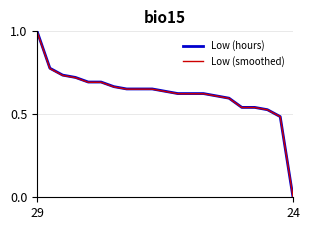

How many lines are shown in the chart?

2